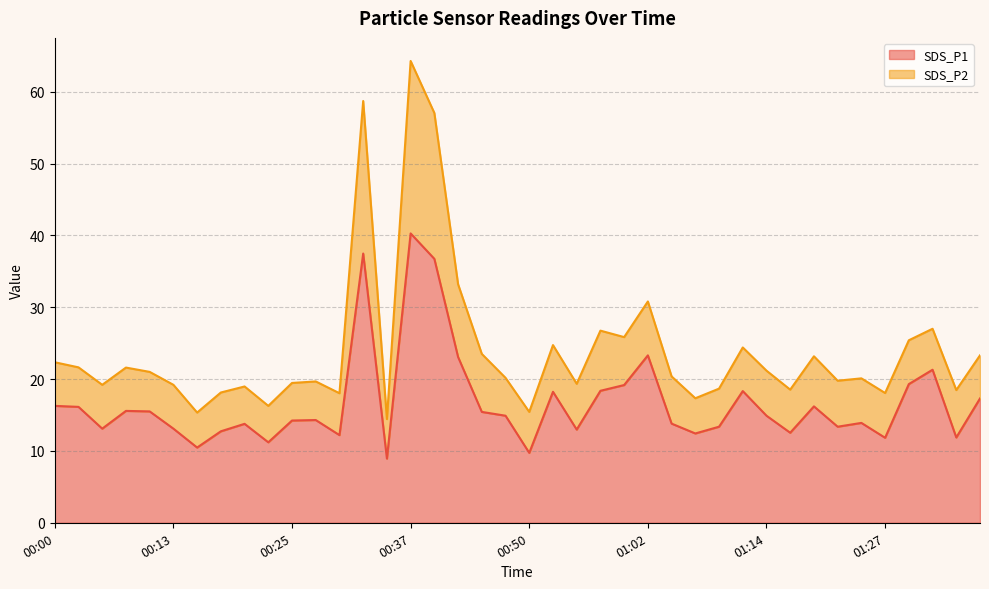

What is the sum of all values?

667.6